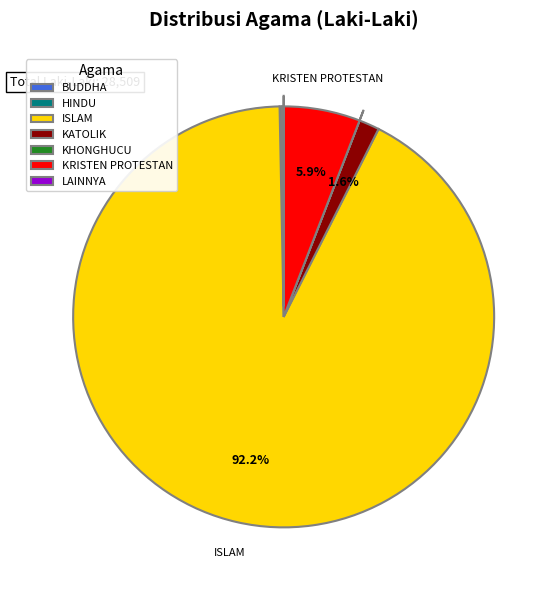

Which category has the biggest portion of the pie?

ISLAM